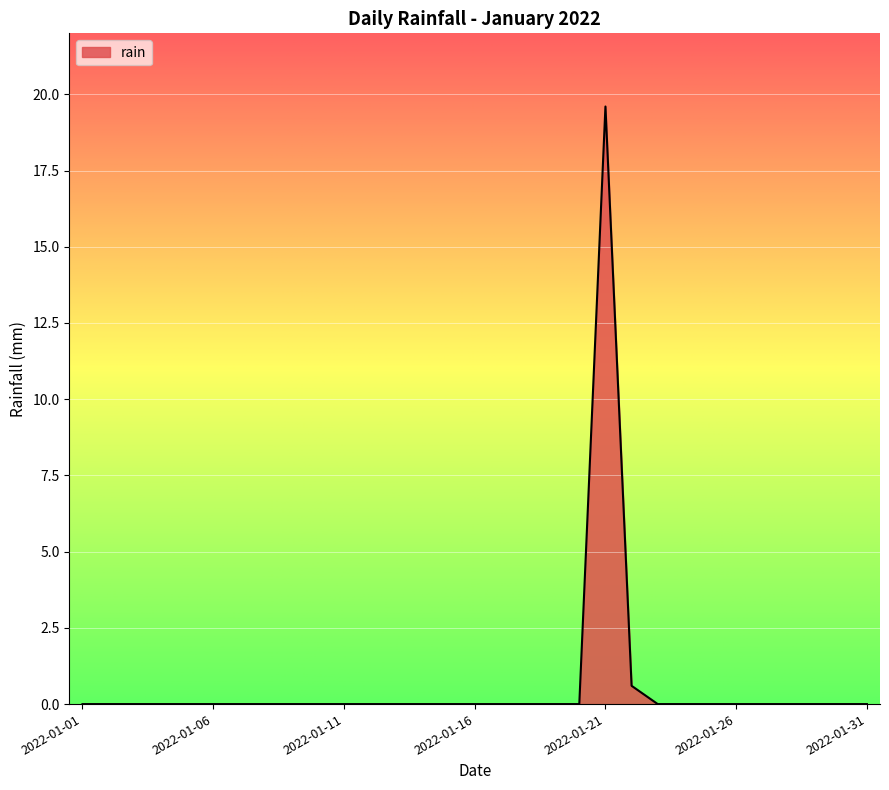

Reading left to right, list all the values displayed in this chart.

0.0	0.0	0.0	0.0	0.0	0.0	0.0	0.0	0.0	0.0	0.0	0.0	0.0	0.0	0.0	0.0	0.0	0.0	0.0	0.0	19.6	0.6	0.0	0.0	0.0	0.0	0.0	0.0	0.0	0.0	0.0